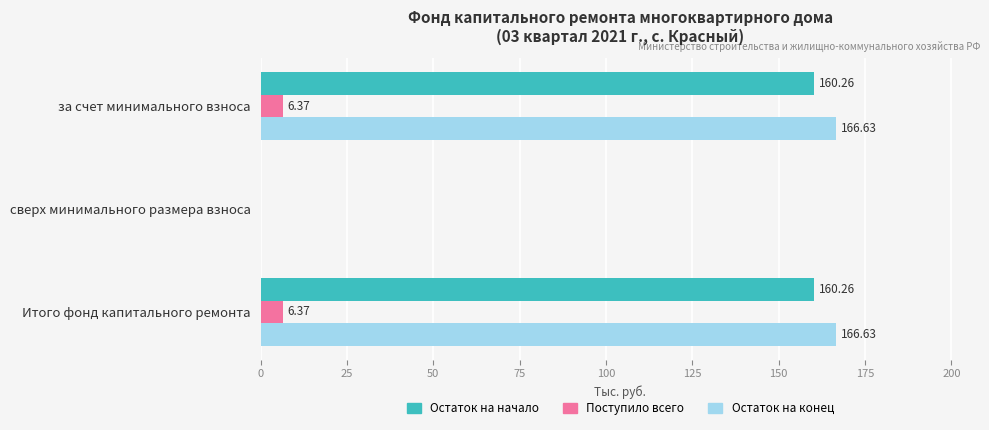

What is the sum of all Остаток на начало values?

320.5